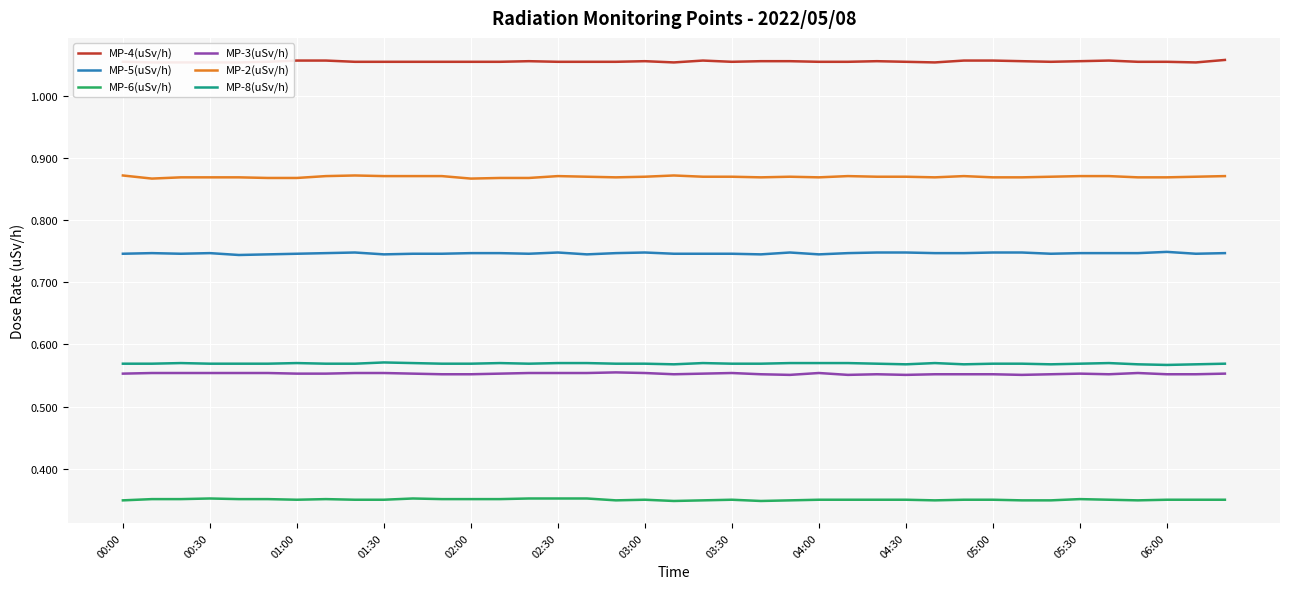

Rank the series at 32 from highest to lowest value.

MP-4(uSv/h), MP-2(uSv/h), MP-5(uSv/h), MP-8(uSv/h), MP-3(uSv/h), MP-6(uSv/h)